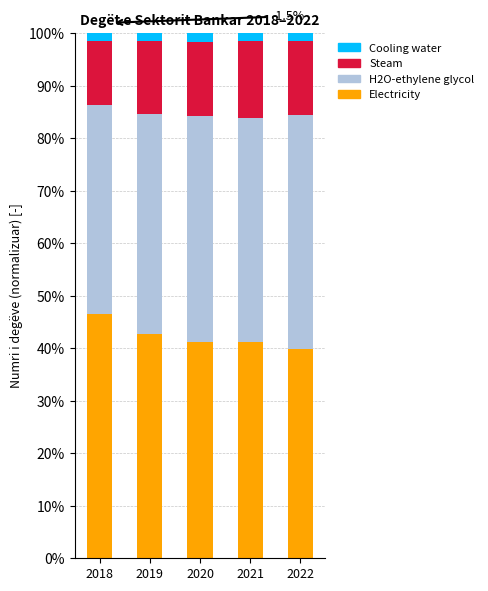

Count the Electricity values in the range 0 to 1.

5